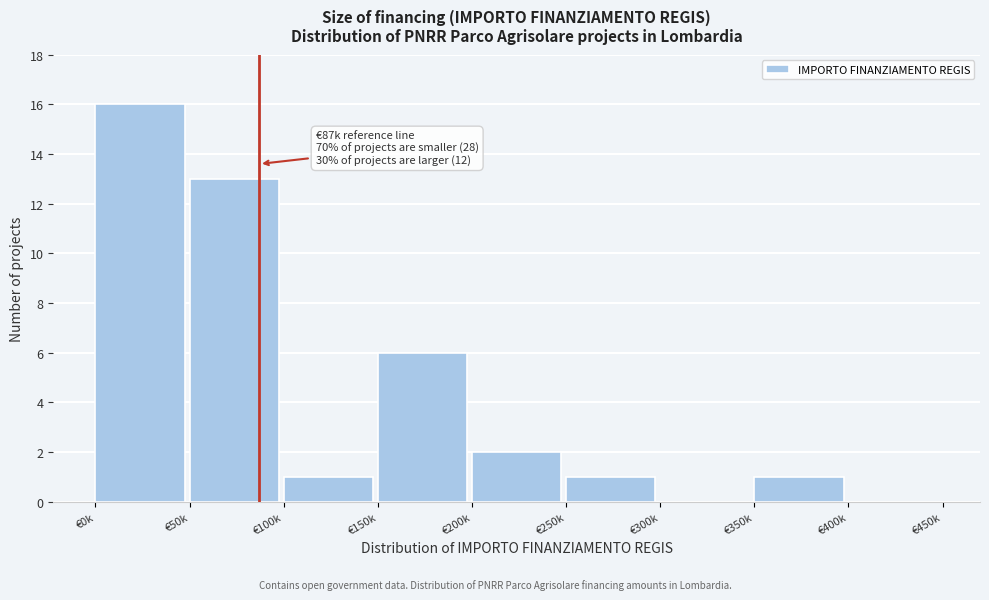

Reading right to left, list all the values displayed in this chart.

€400k=0	€350k=1	€300k=0	€250k=1	€200k=2	€150k=6	€100k=1	€50k=13	€0k=16